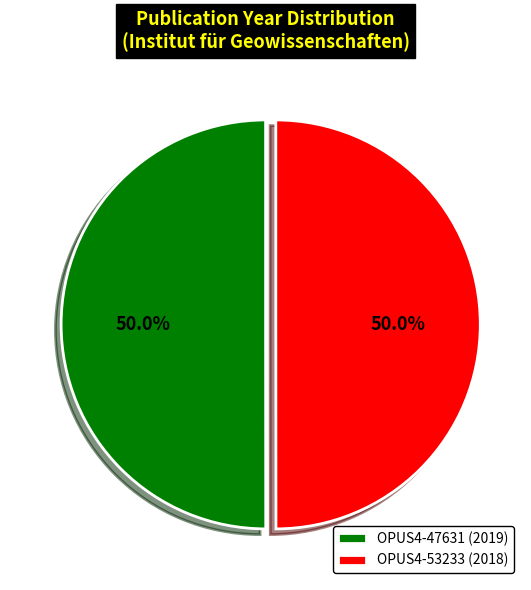

What is the ratio of the value at OPUS4-53233 to the value at OPUS4-47631?

1.0